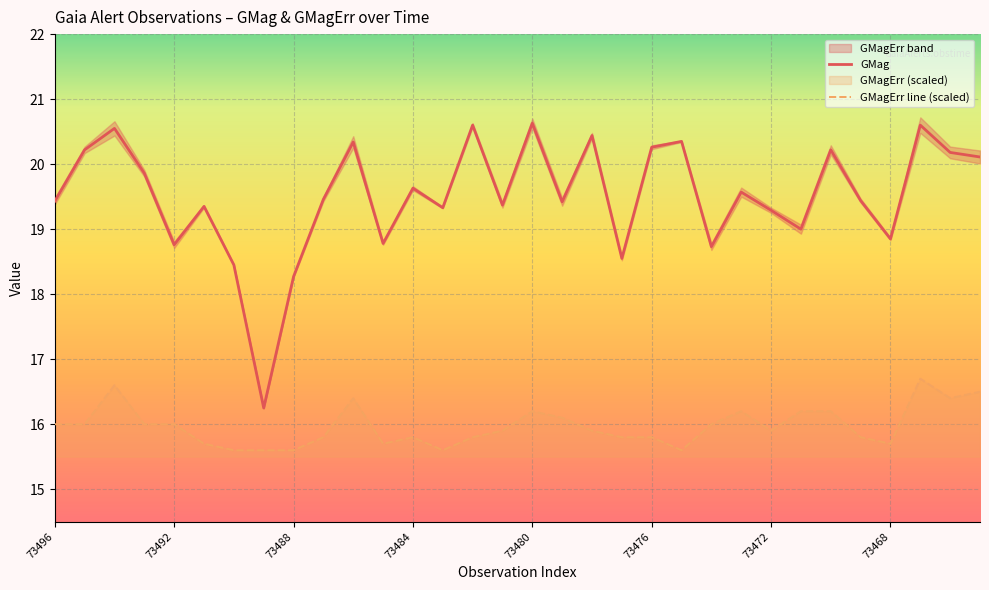

What is the maximum value for GMagErr line (scaled)?

16.7